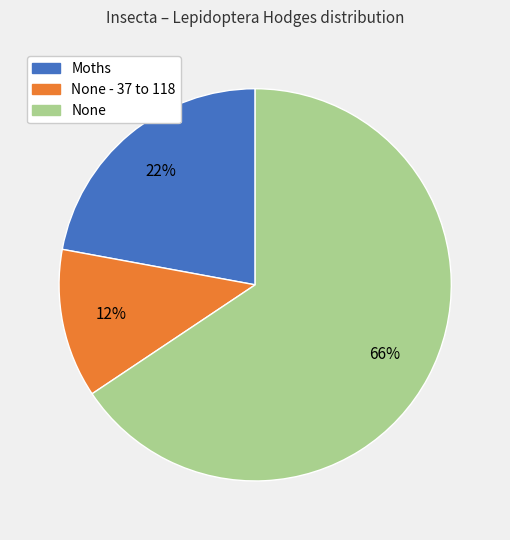

Count the number of slices in the pie.

3